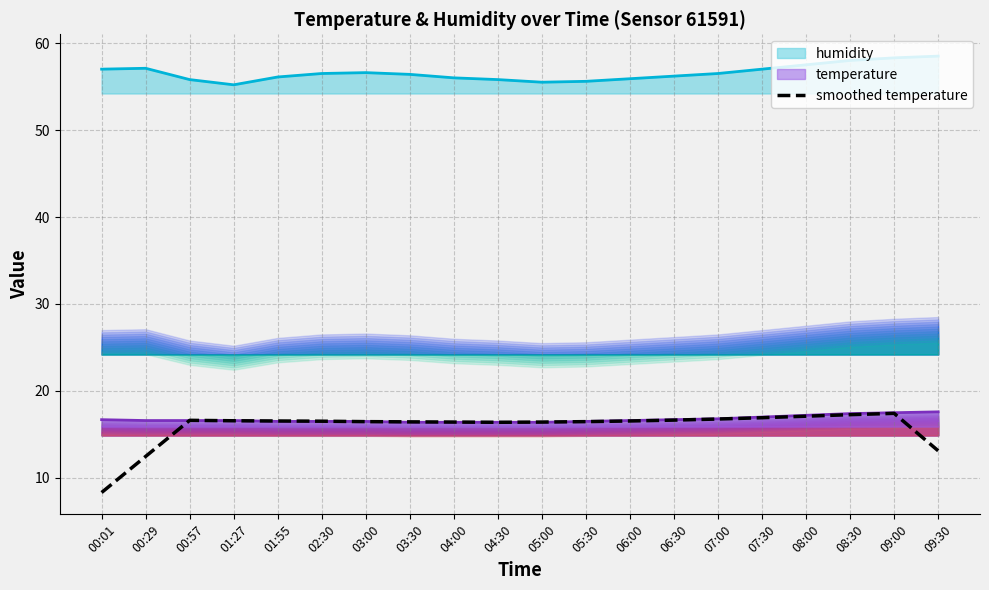

Reading left to right, what are all the values shown in this chart?

8.3	12.5	16.6	16.6	16.6	16.5	16.5	16.4	16.4	16.4	16.4	16.5	16.6	16.6	16.8	16.9	17.1	17.3	17.4	13.1